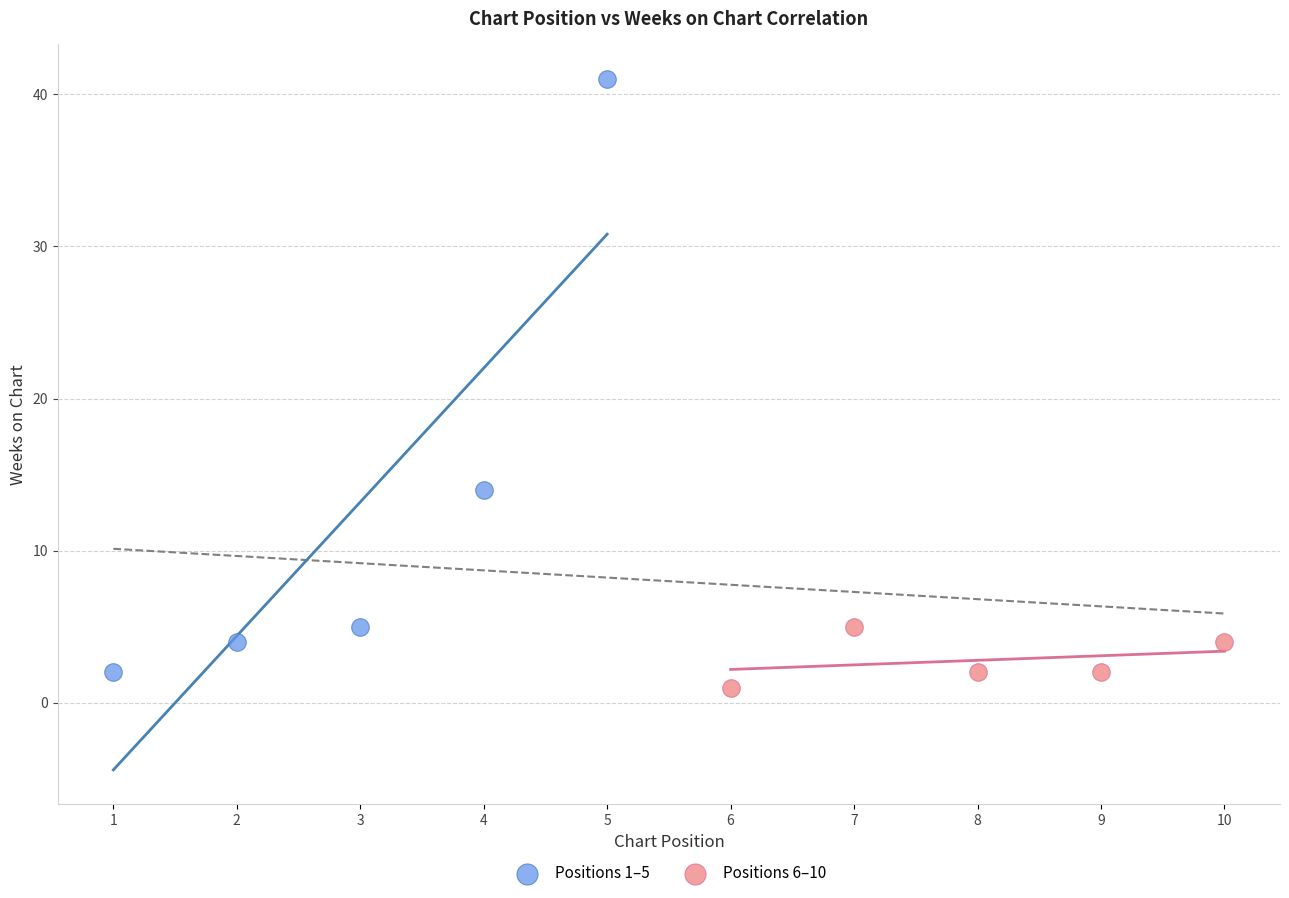

Which series reaches the maximum Y coordinate?

Positions 1–5